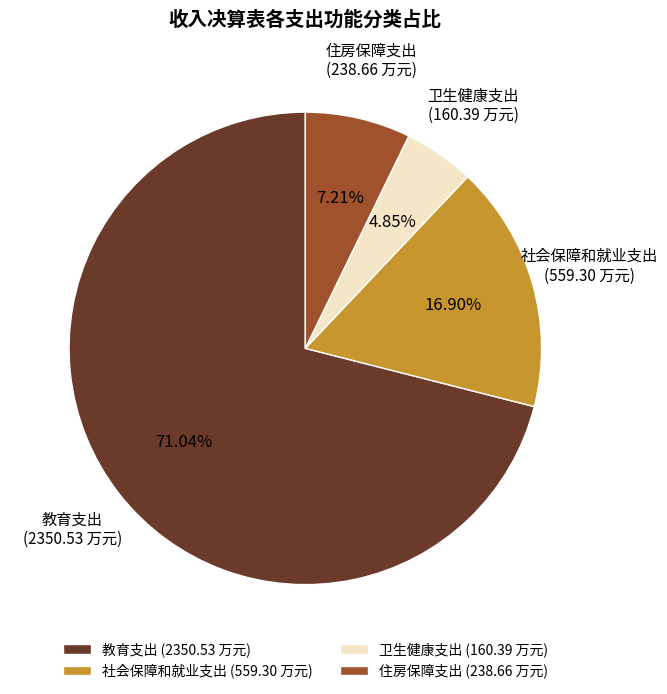

How many segments does this pie chart have?

4